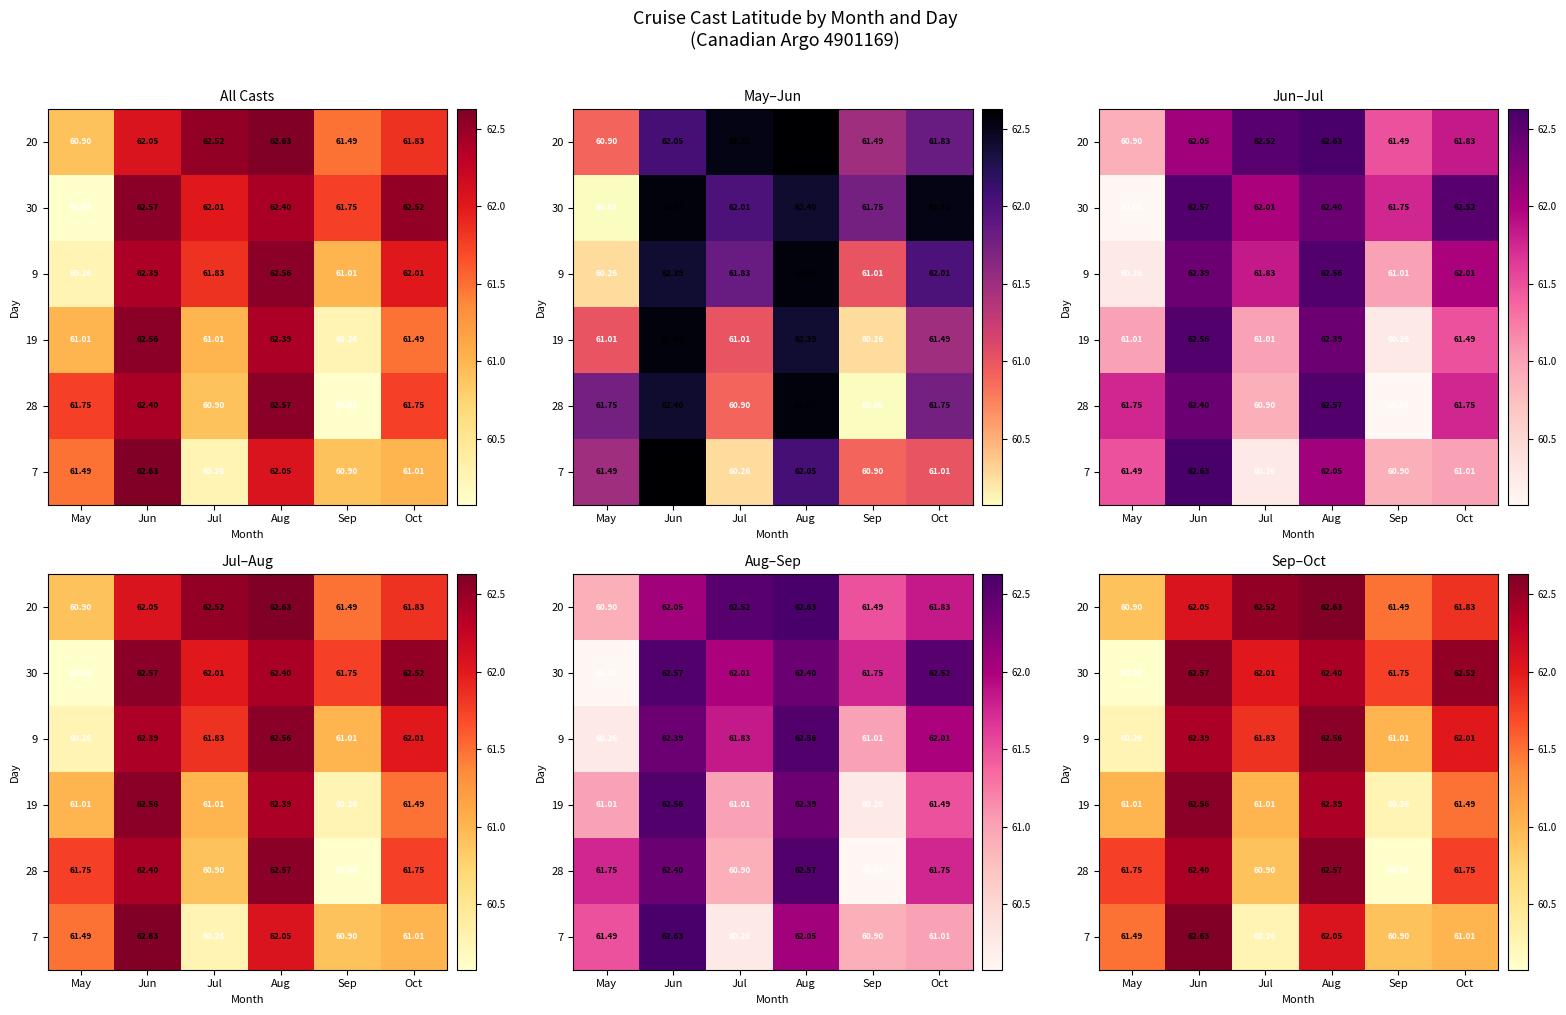

What is the maximum value for 7?

62.6